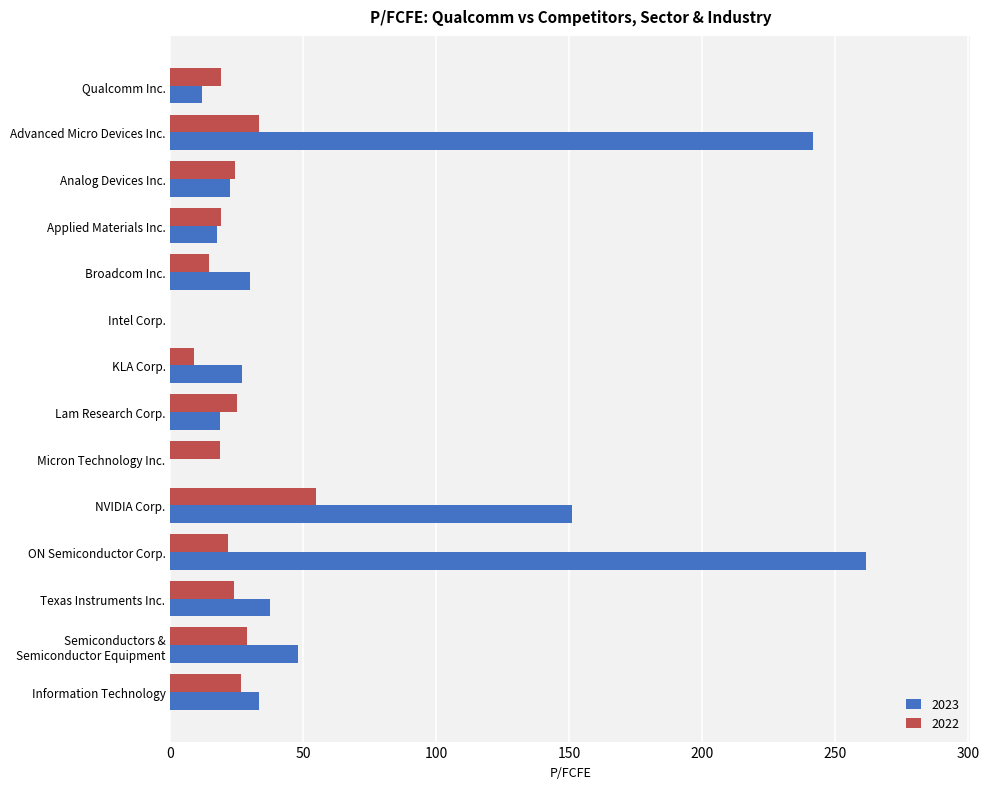

How many data points does each series have?

14